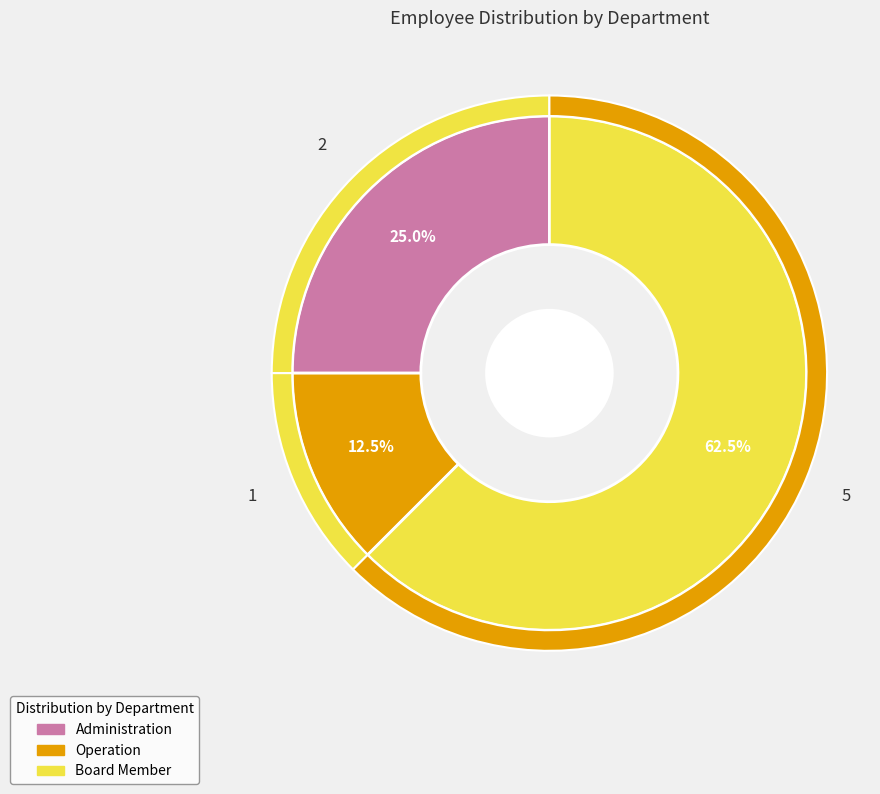

What is the largest slice in the pie chart?

Board Member